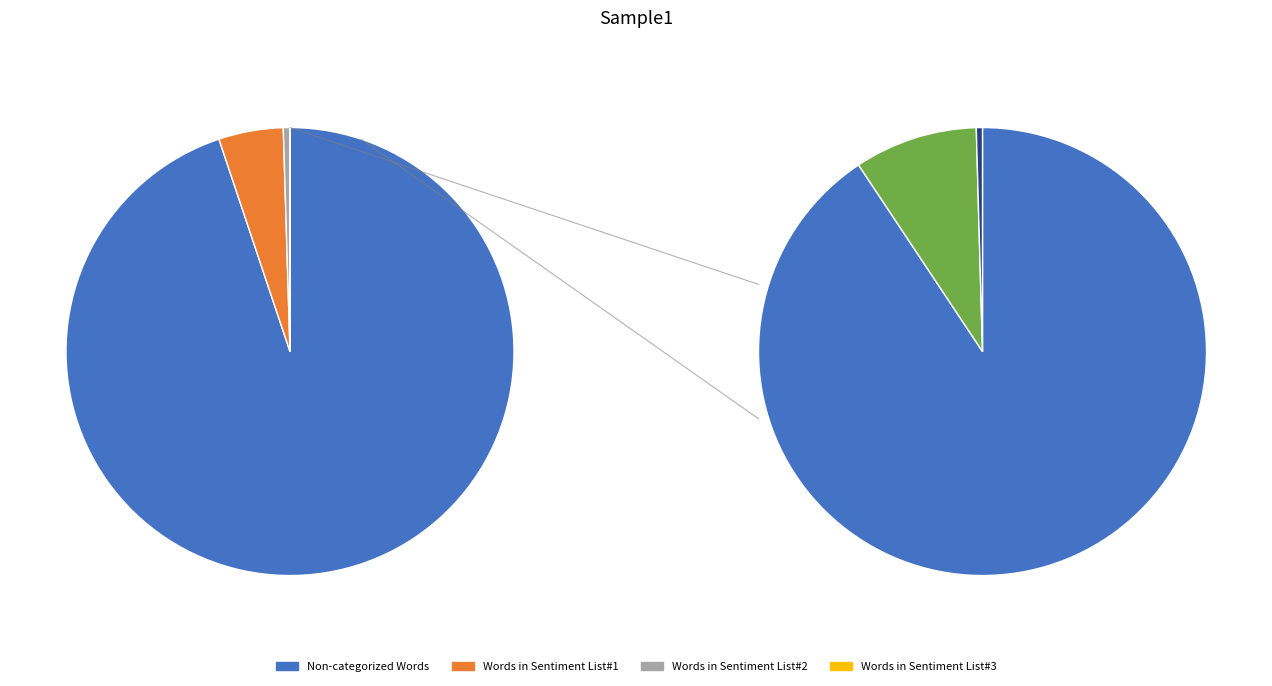

Count the number of slices in the pie.

4